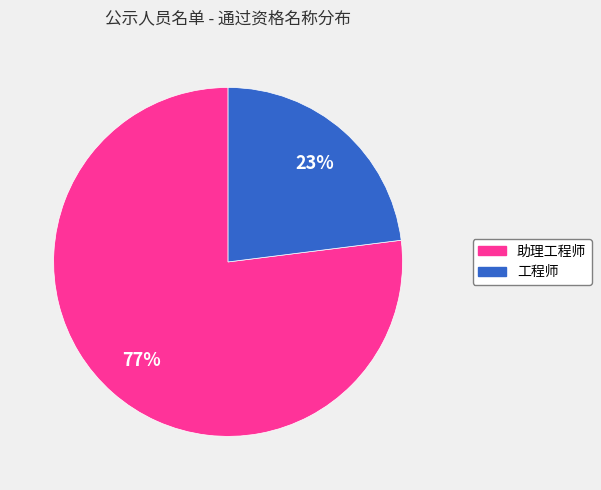

Which slice represents more than half of the pie?

助理工程师